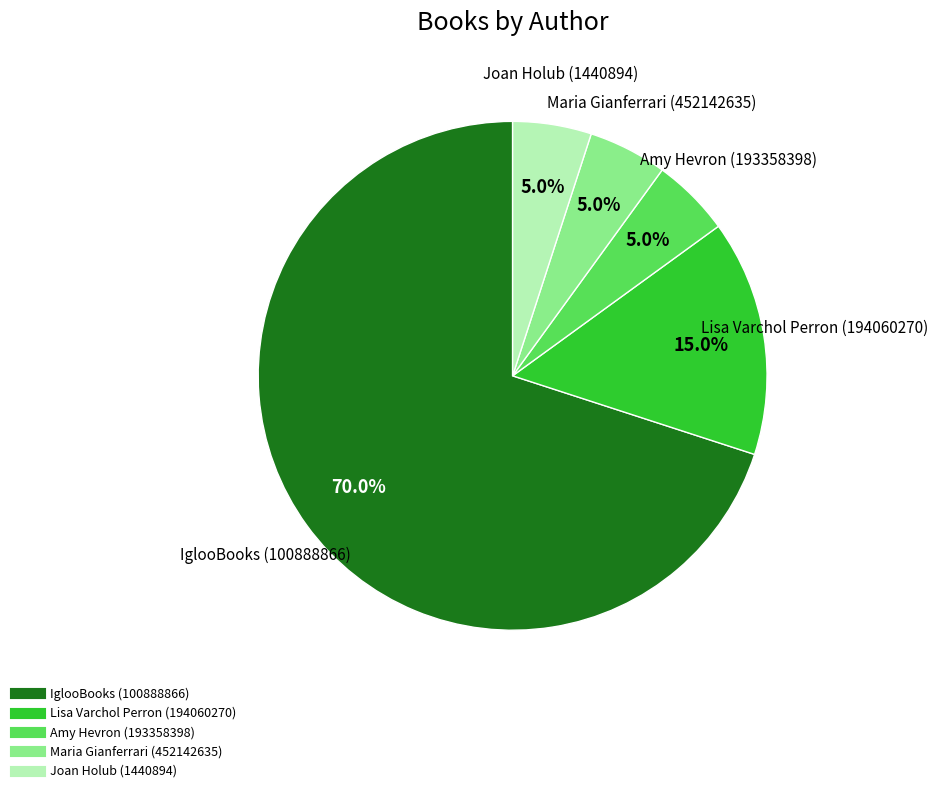

How many segments does this pie chart have?

5